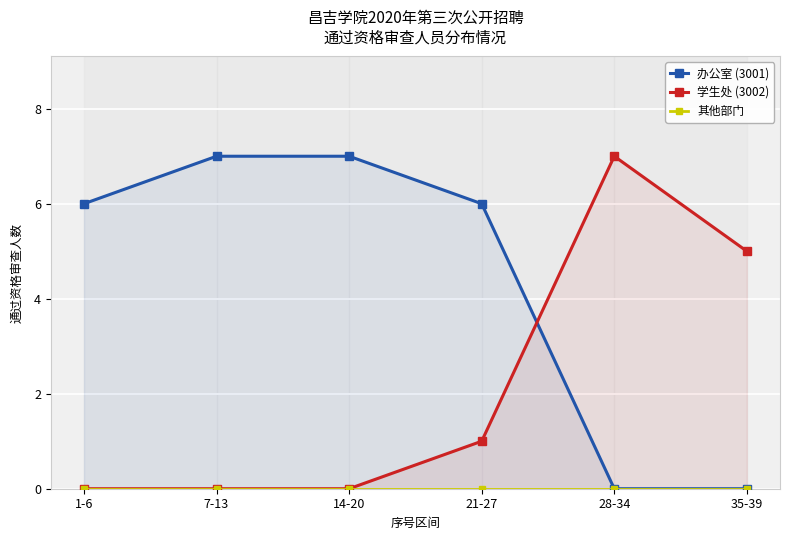

What is the difference between the maximum and minimum values in the 办公室 (3001) series?

7